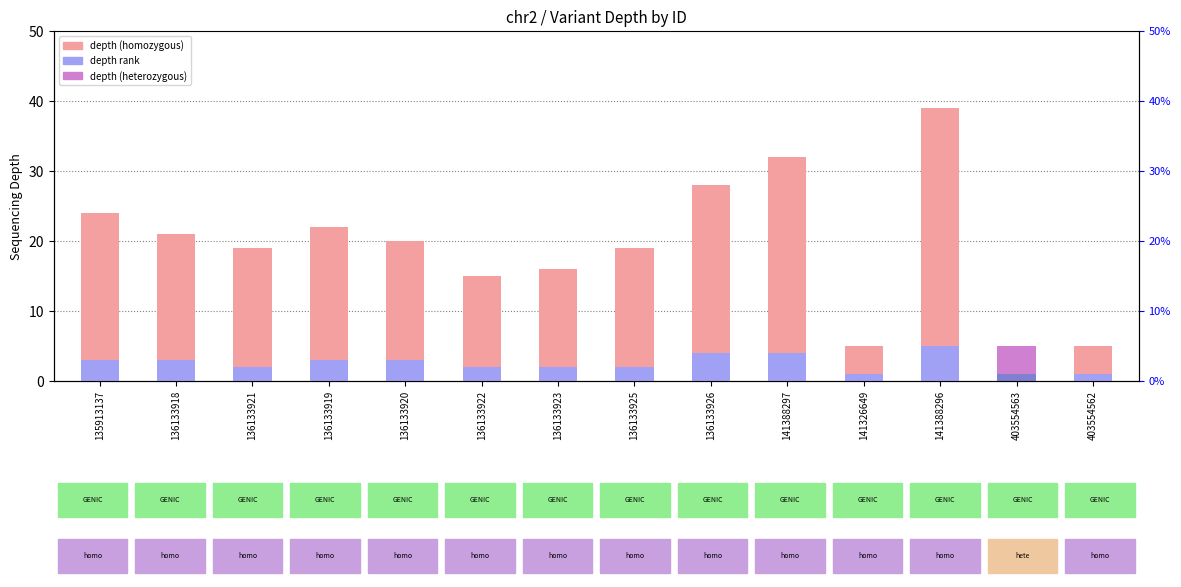

Which series changed the most between 136133920 and 136133922?

depth